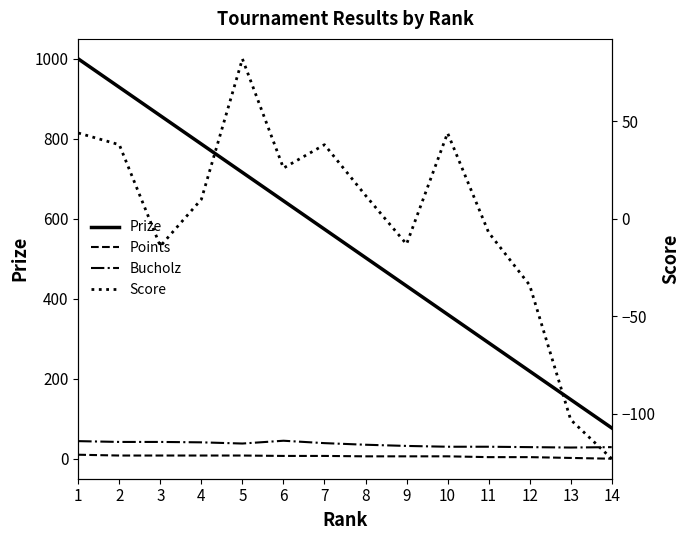

Reading left to right, extract all data points from this chart.

Prize: 1000	929	858	787	716	645	574	503	432	361	290	219	148	77
Points: 10	8	8	8	8	7	7	6	6	6	4	4	2	0
Bucholz: 44	42	42	41	38	45	39	35	32	30	30	29	28	29
Score: 44	38	-14	10	82	26	38	12	-13	44	-7	-34	-103	-123